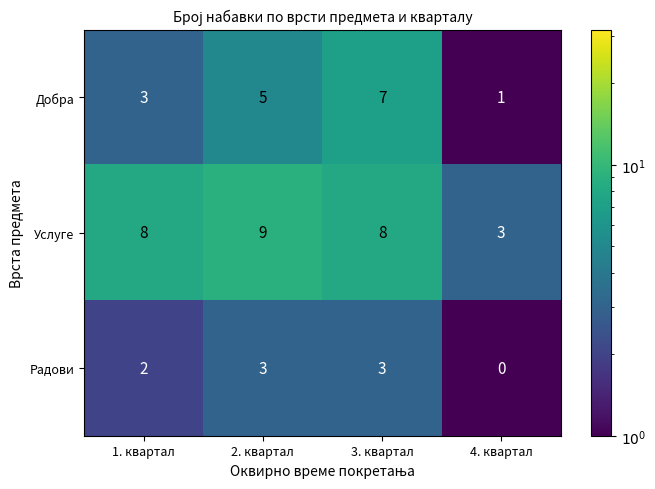

What is the sum of all Услуге values?

28